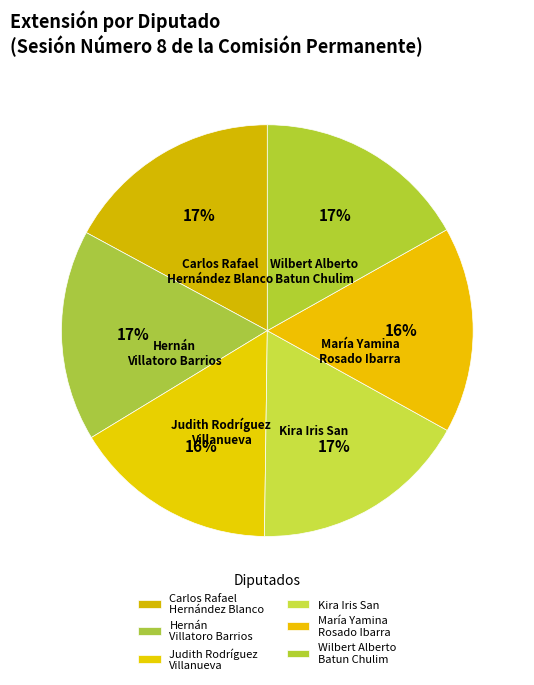

True or false: María Yamina Rosado Ibarra accounts for 16% of the total.

True